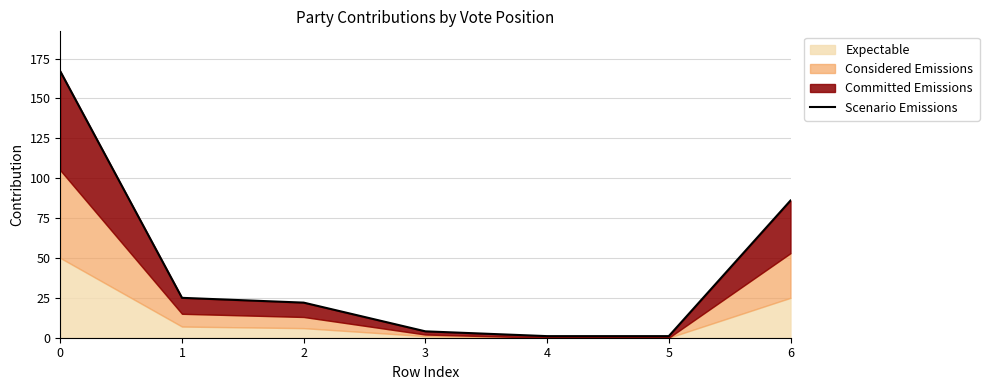

Rank the categories by value from highest to lowest.

0, 6, 1, 2, 3, 4, 5